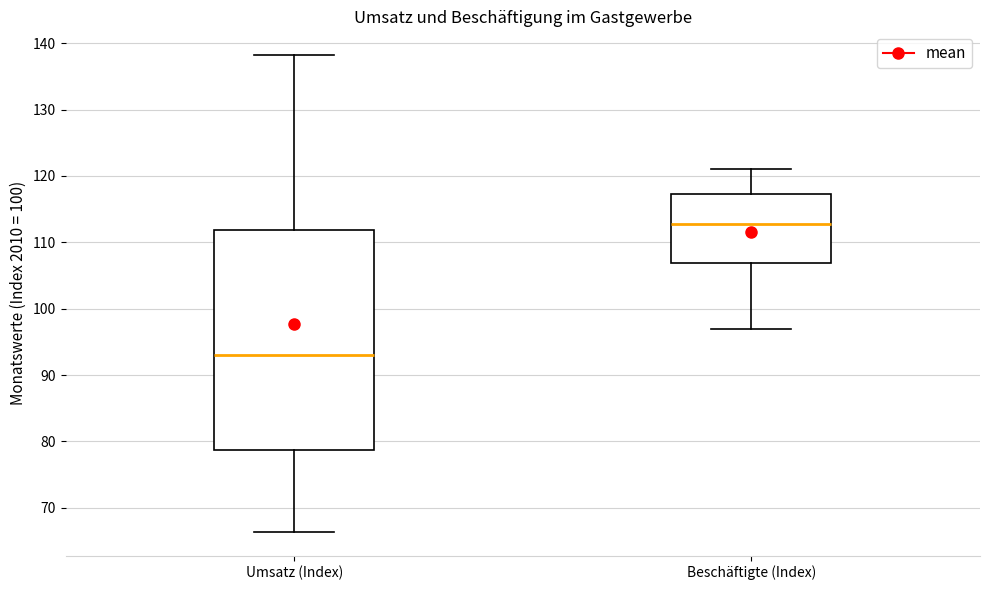

Reading left to right, transcribe this box plot: for each box, give where its median line is, the range the box spans, and where its two whiskers end, as read against the y-axis. The values are not printed on the chart, so give them approximately, as read against the axis.

Umsatz (Index): median 93, box 79 to 112, whiskers 66 to 138
Beschäftigte (Index): median 113, box 107 to 117, whiskers 97 to 121